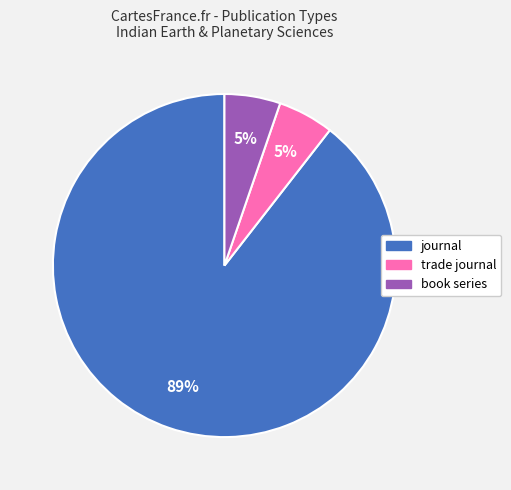

How many segments does this pie chart have?

3